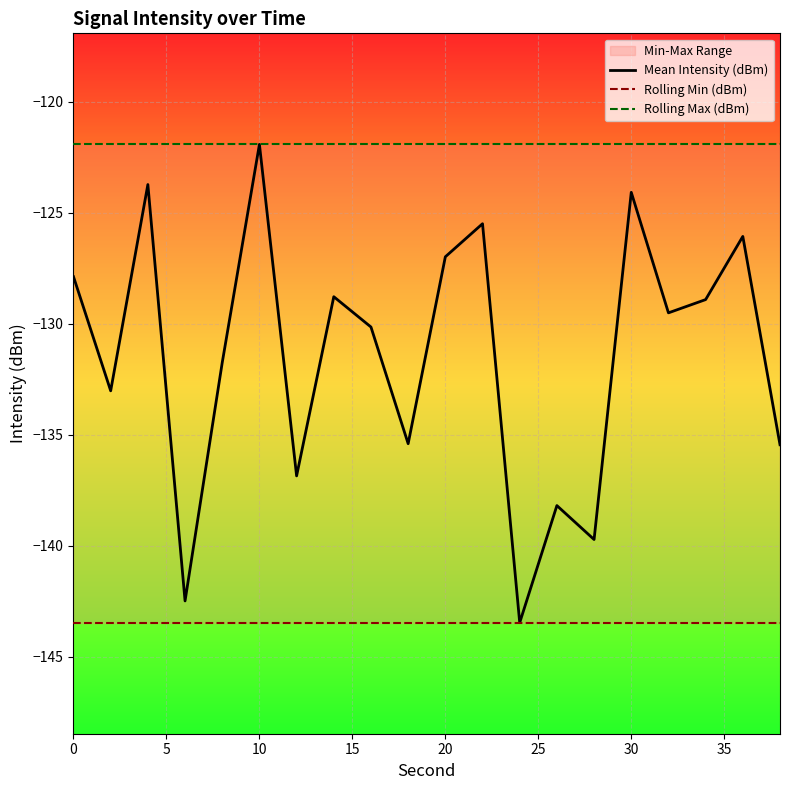

How many lines are shown in the chart?

3